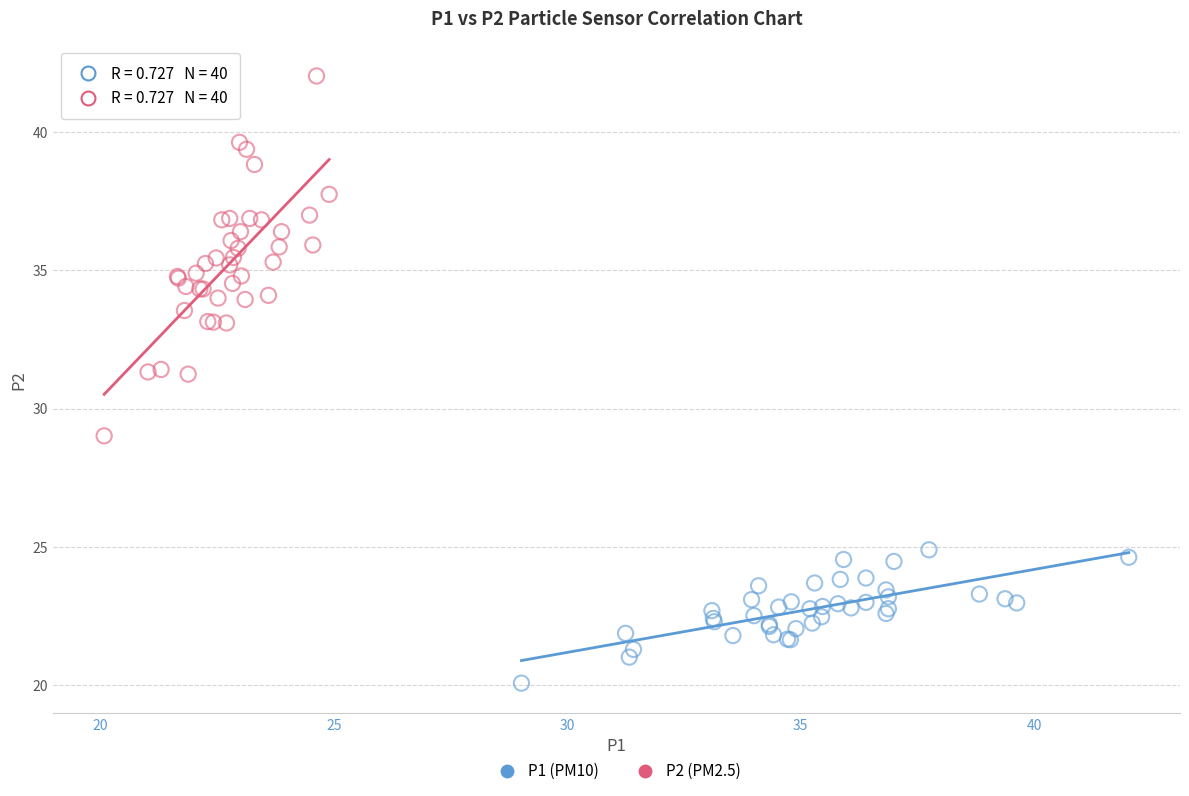

Which series reaches the maximum Y coordinate?

P2 (PM2.5)